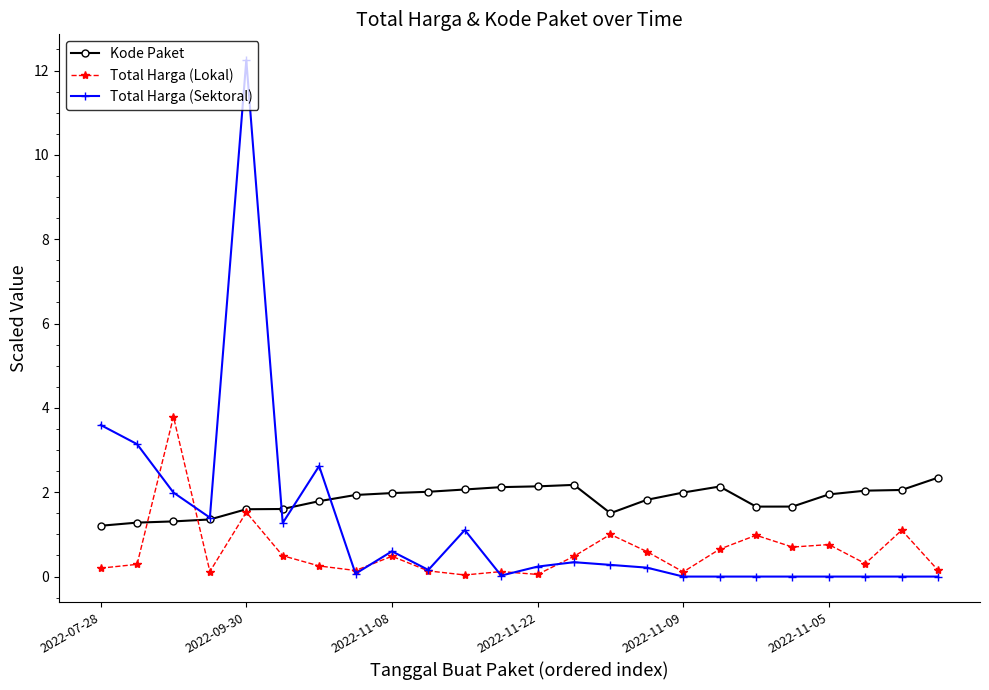

Count the number of categories in the chart.

24